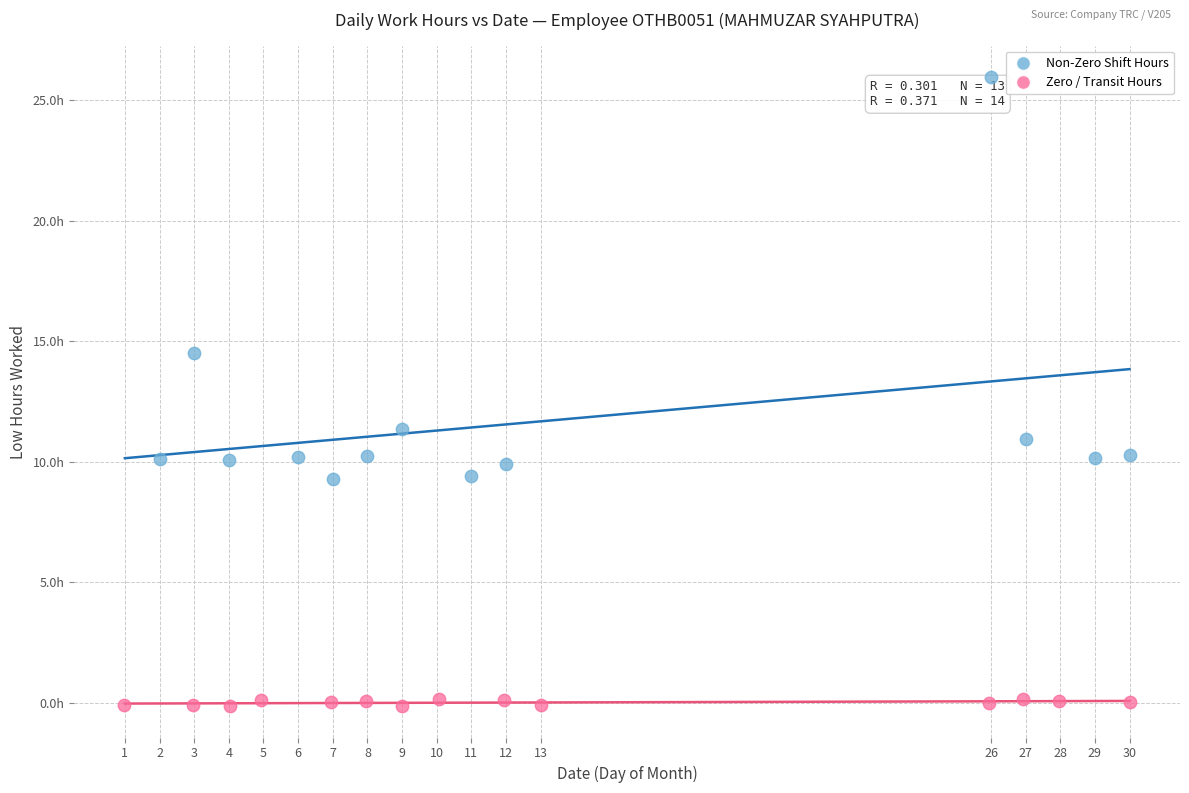

Which series contains the lowest Y value?

Zero / Transit Hours